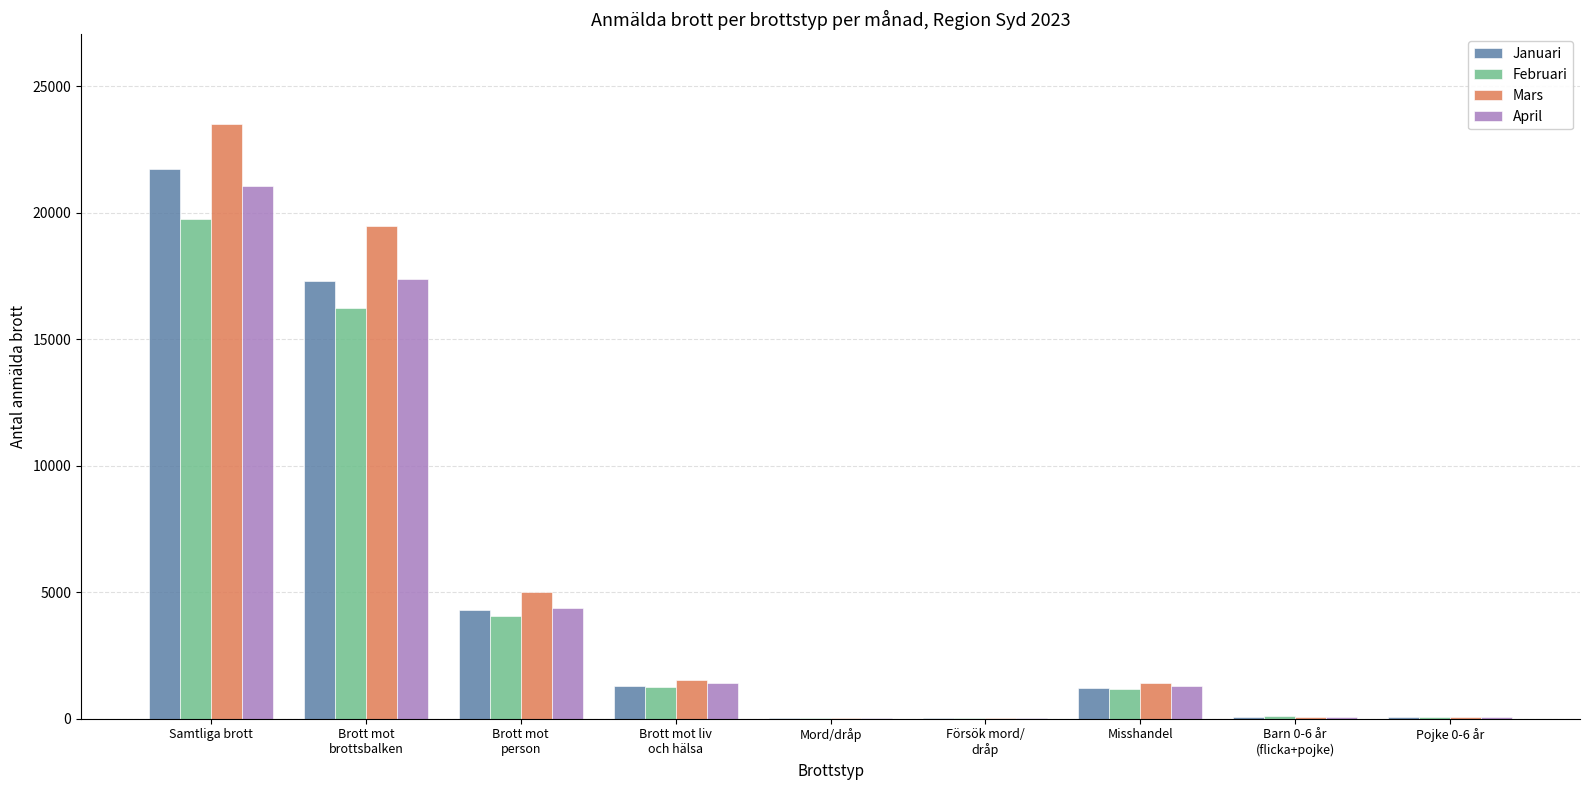

What is the sum of all Januari values?

45957